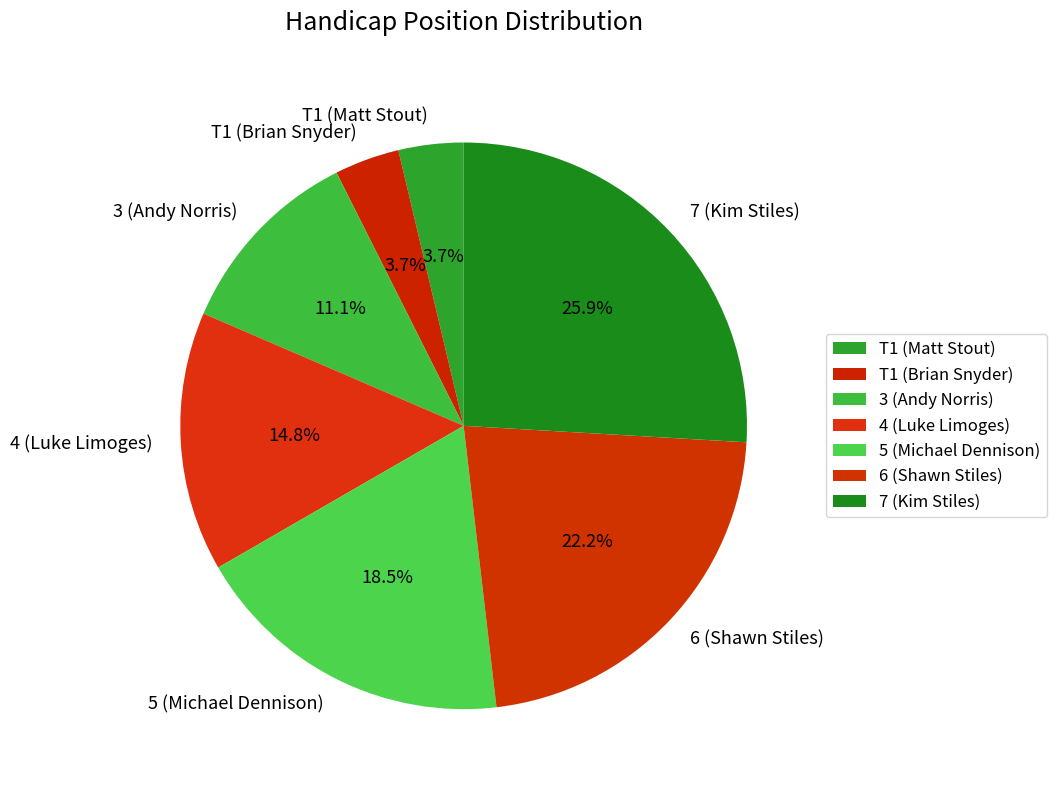

Approximately how many times larger is the value at 7 (Kim Stiles) compared to 5 (Michael Dennison)?

1.4